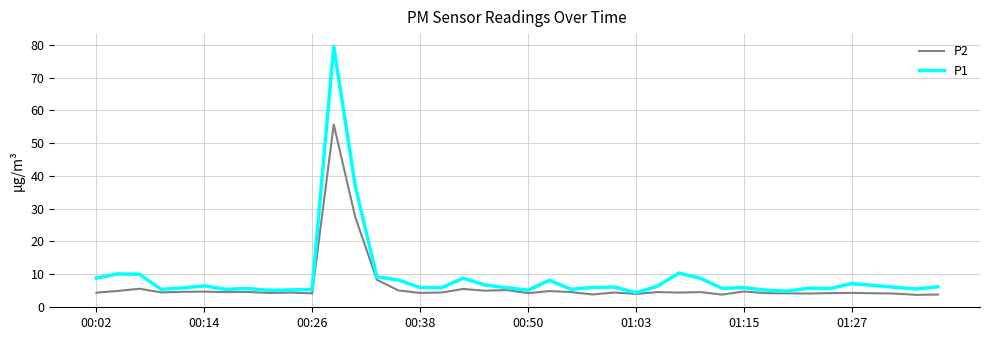

List the series in order of their peak value, highest first.

P1, P2